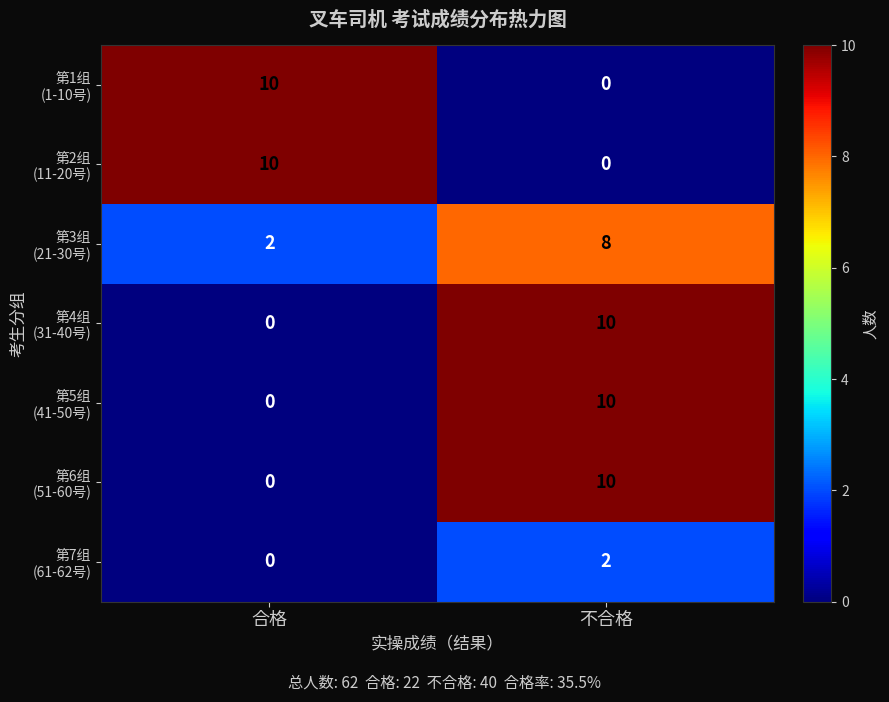

What is the spread (max minus min) of values at 不合格?

10